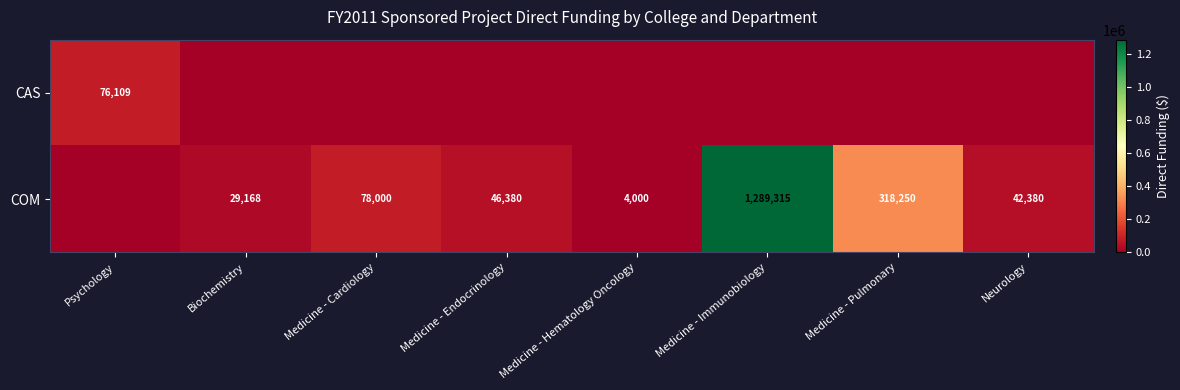

True or false: COM has a value of 29168 at Biochemistry.

True